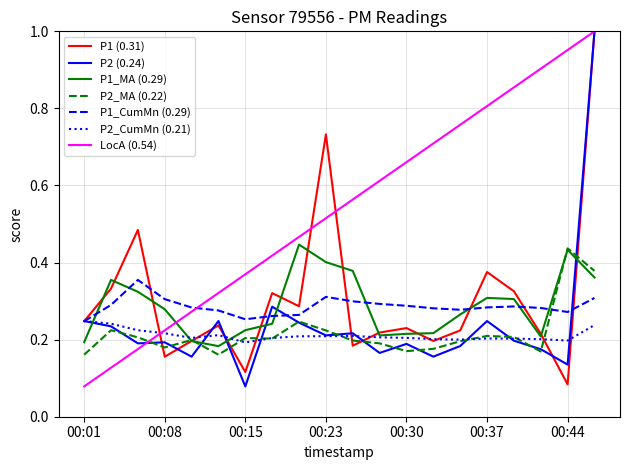

What are all the series names shown in the legend?

P1 (0.31), P2 (0.24), P1_MA (0.29), P2_MA (0.22), P1_CumMn (0.29), P2_CumMn (0.21), LocA (0.54)